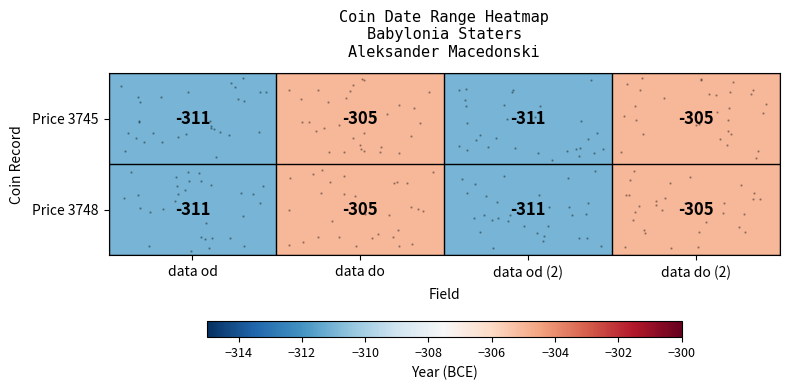

How many data points does each series have?

4